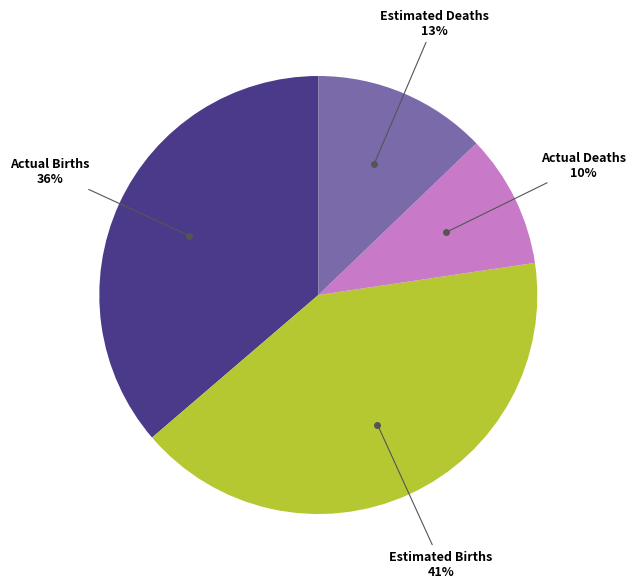

Does any single category account for the majority?

No